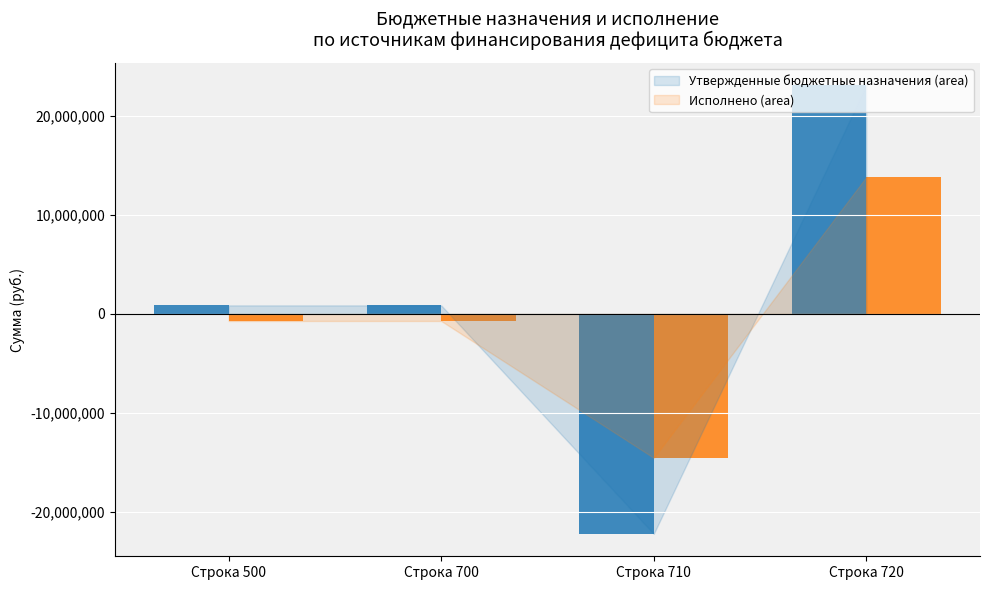

Which series changed the most between Строка 500 and Строка 720?

Утвержденные бюджетные назначения